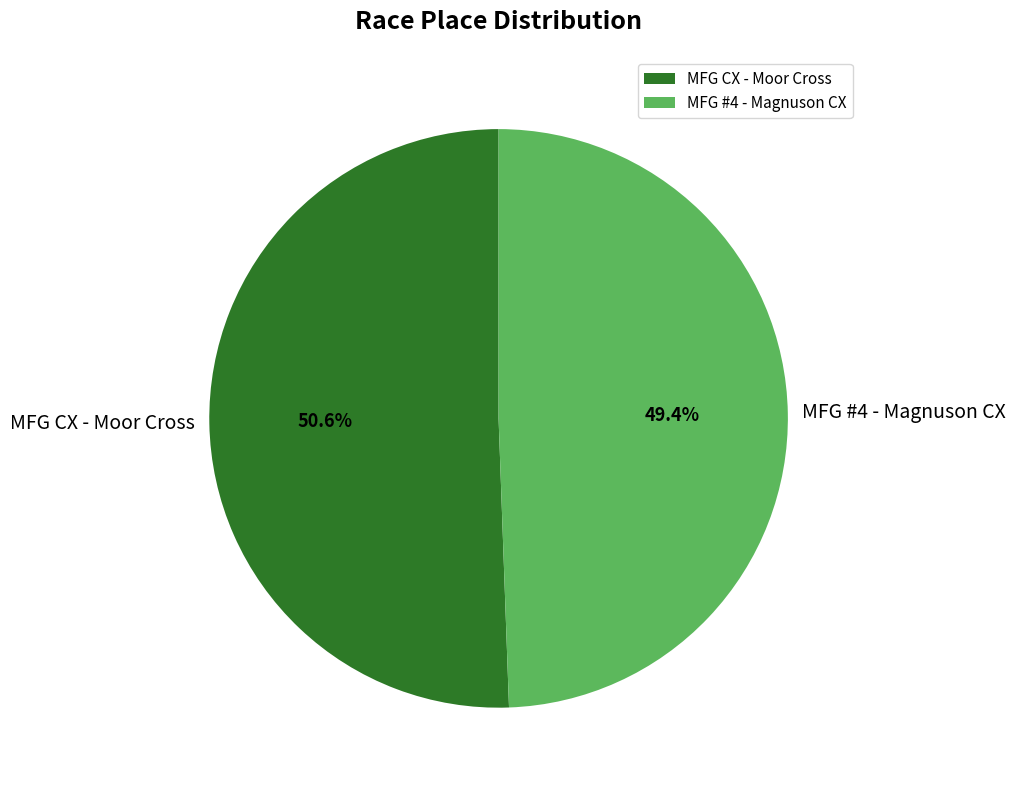

To the nearest percent, what is the combined percentage of MFG #4 - Magnuson CX and MFG CX - Moor Cross?

100%